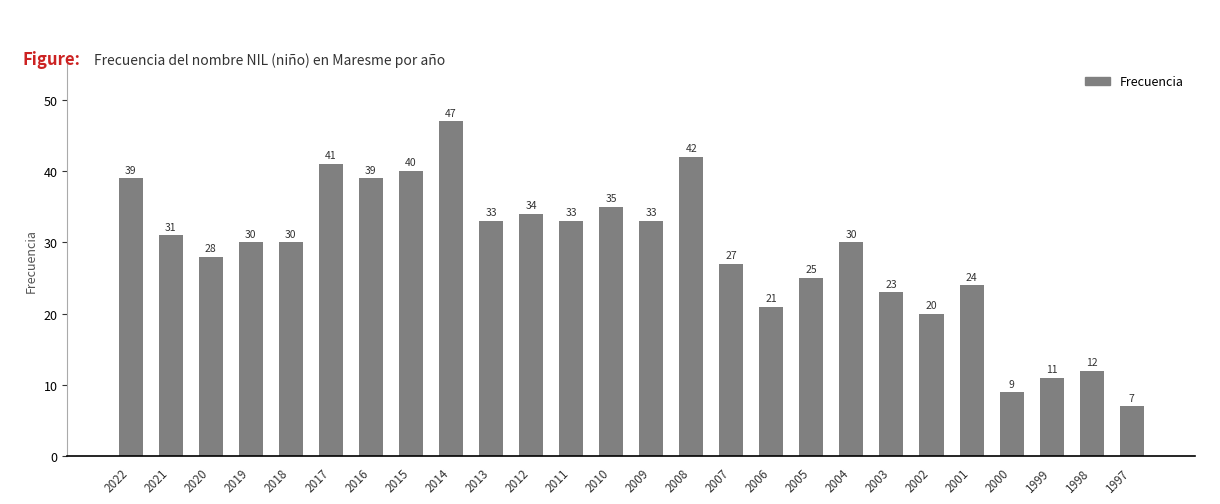

What value does the data have at 2018, to the nearest 10?

30